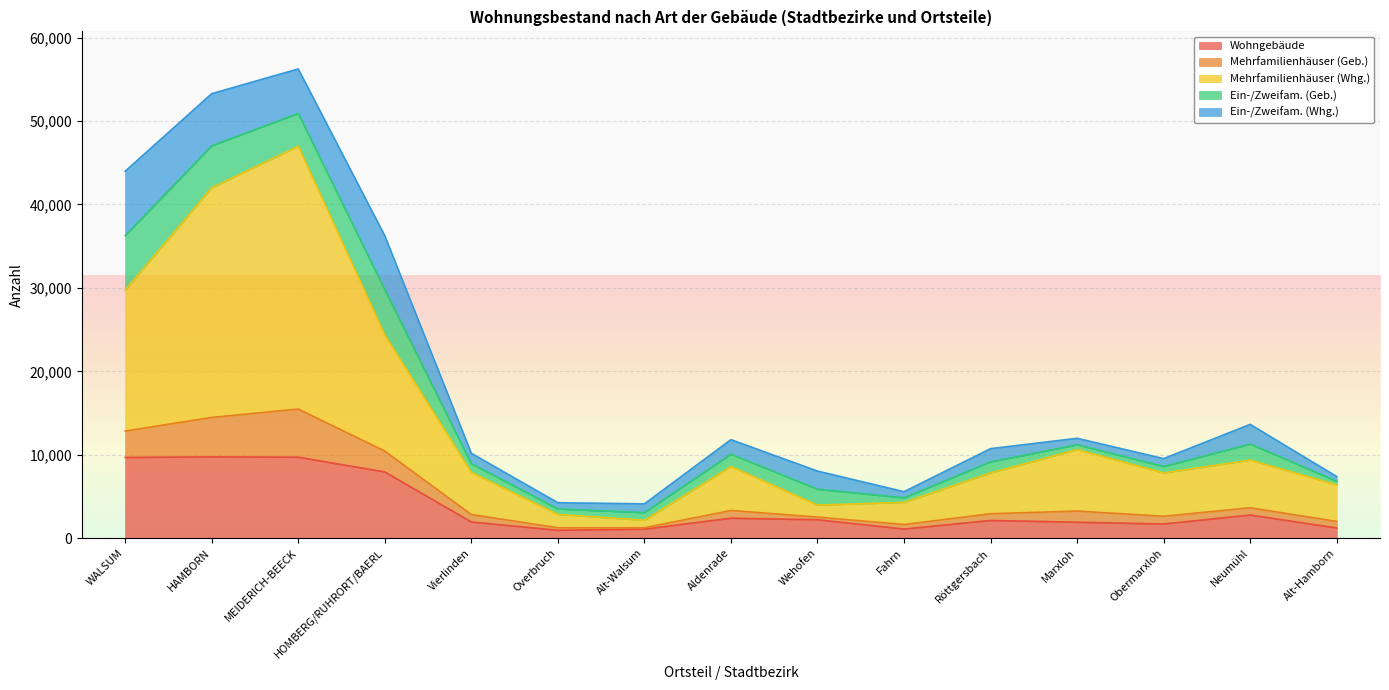

Between MEIDERICH-BEECK and Obermarxloh, which series saw the biggest shift?

Mehrfamilienhäuser (Whg.)